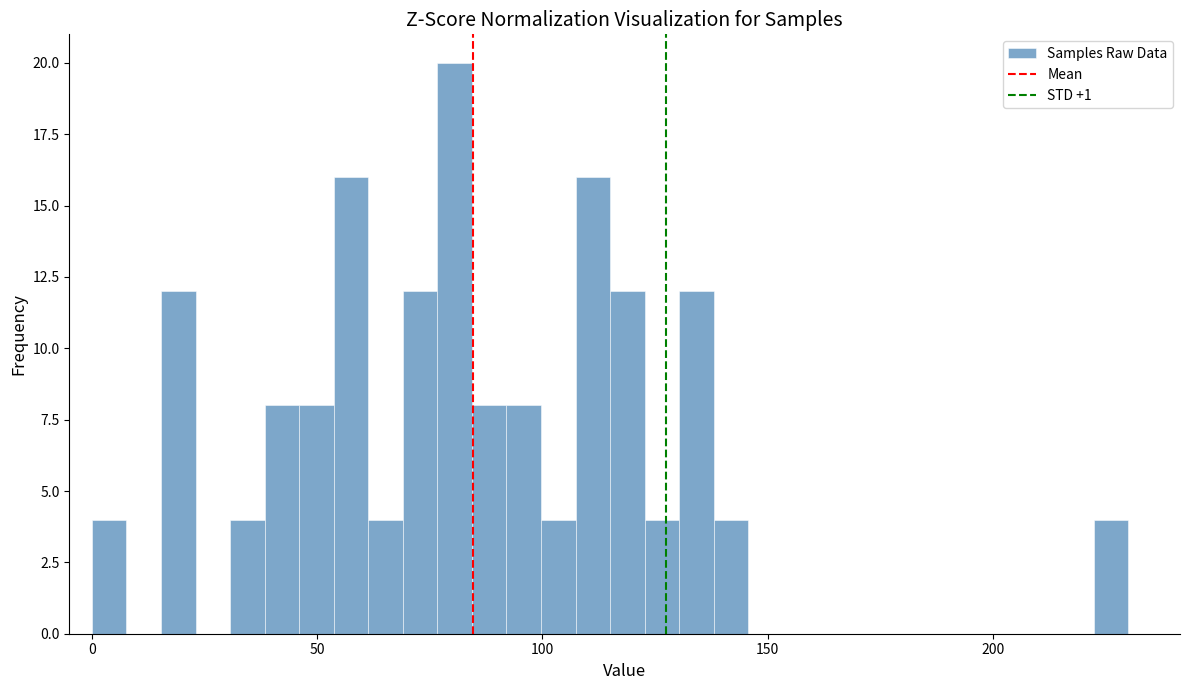

Around what value on the x-axis is the tallest bar? Give the approximate position of its centre, as read against the axis.

80